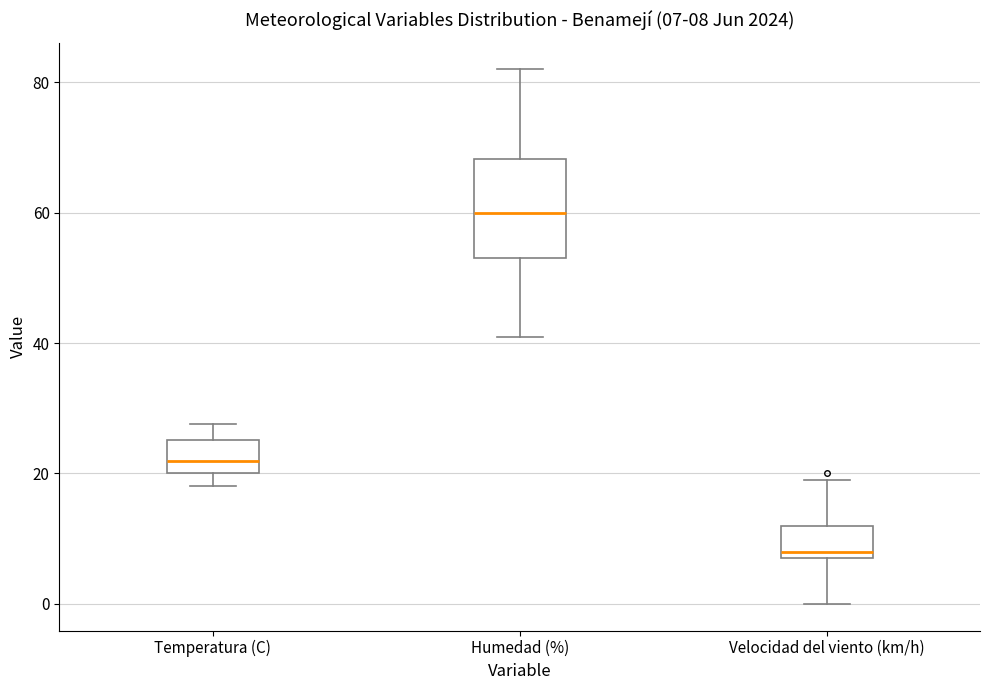

Which box has the highest median line?

Humedad (%)